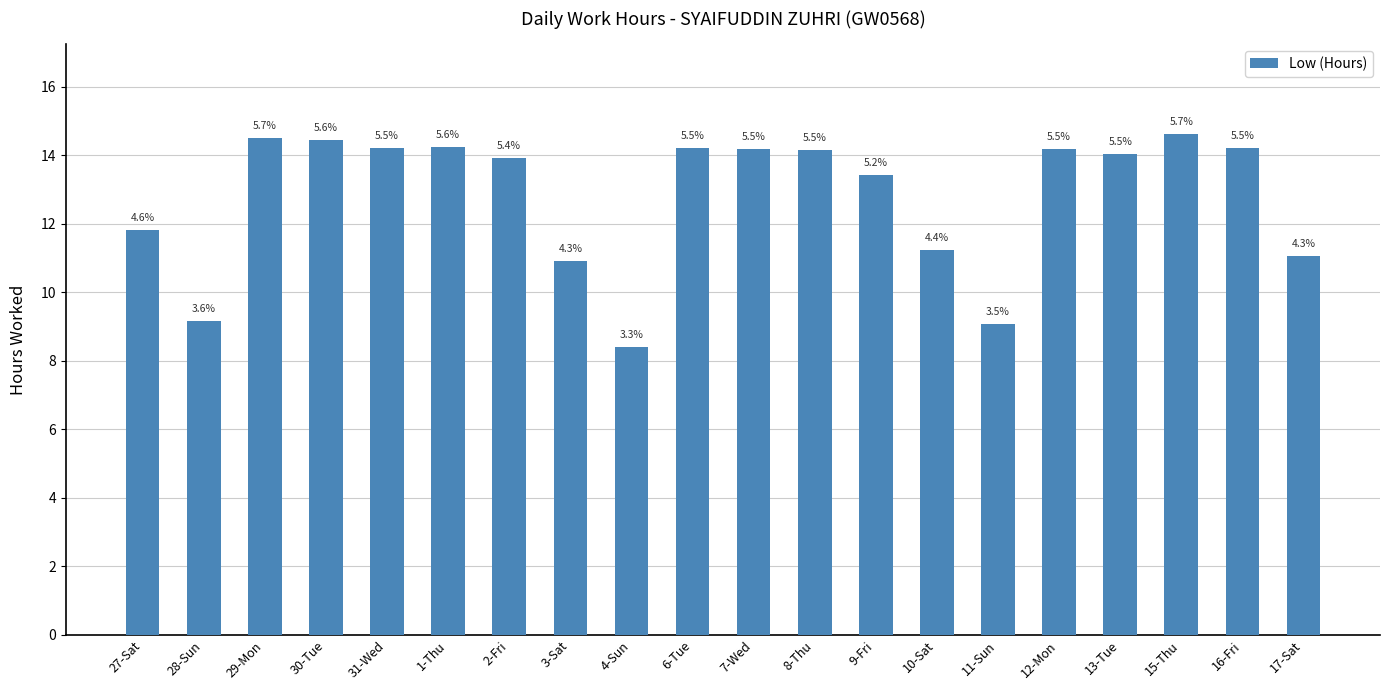

Reading right to left, list all the values displayed in this chart.

17-Sat=11.1	16-Fri=14.2	15-Thu=14.6	13-Tue=14.0	12-Mon=14.2	11-Sun=9.1	10-Sat=11.2	9-Fri=13.4	8-Thu=14.2	7-Wed=14.2	6-Tue=14.2	4-Sun=8.4	3-Sat=10.9	2-Fri=13.9	1-Thu=14.2	31-Wed=14.2	30-Tue=14.4	29-Mon=14.5	28-Sun=9.2	27-Sat=11.8